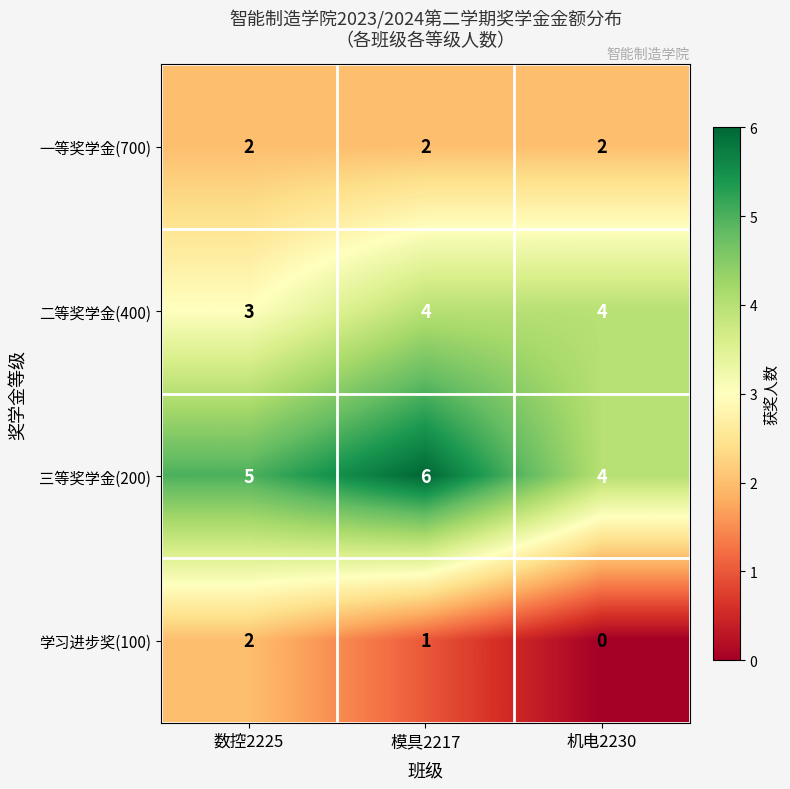

List the series in order of their overall mean, highest first.

三等奖学金(200), 二等奖学金(400), 一等奖学金(700), 学习进步奖(100)